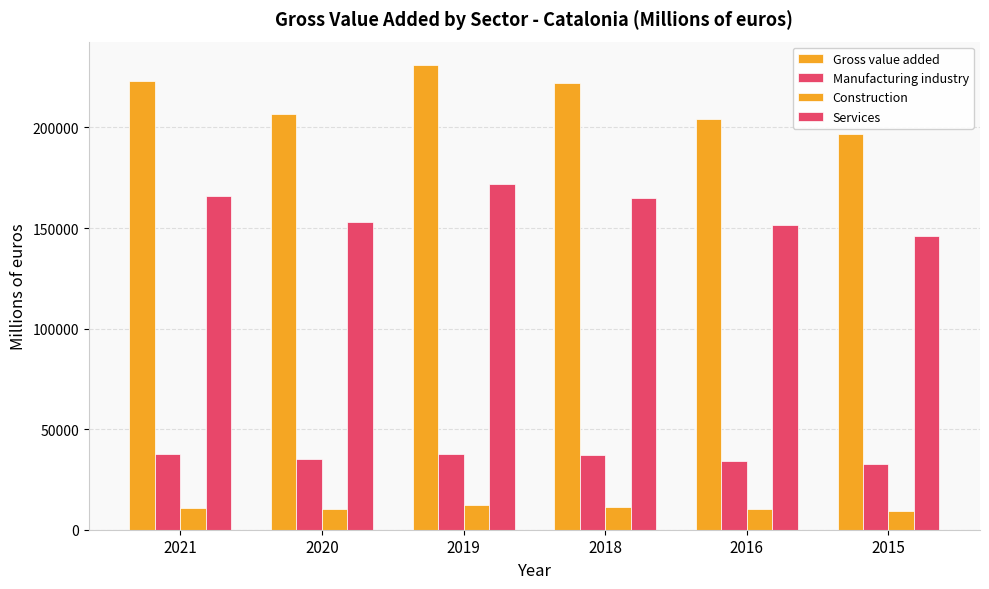

The Services series shows 171704 at 2019. True or false?

True